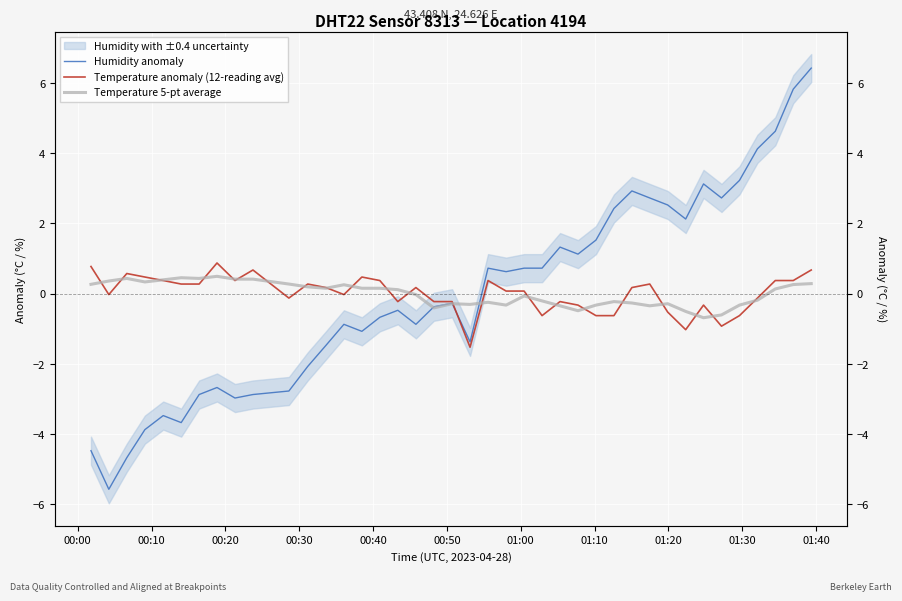

Is it true that Temperature 5-pt average equals 0.4 at 00:10?

True